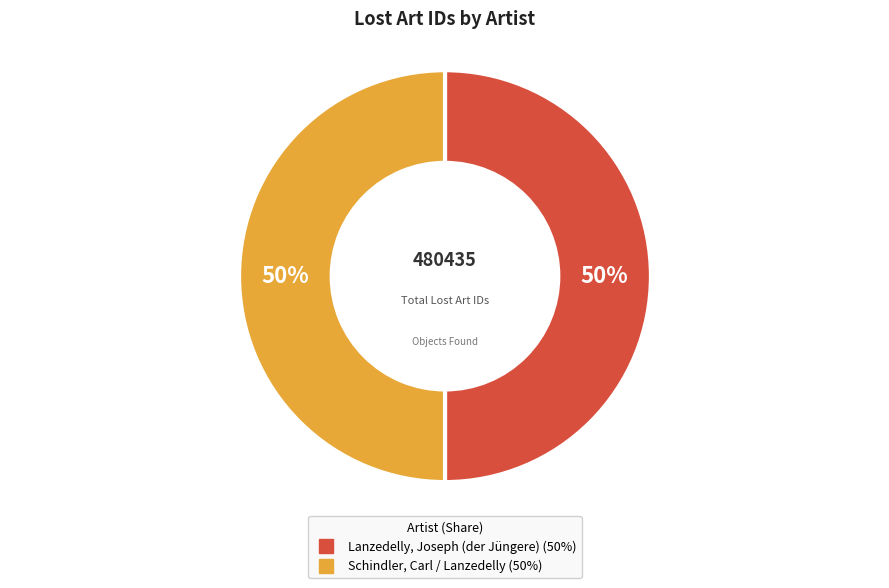

True or false: Lanzedelly, Joseph (der Jüngere) accounts for 50% of the total.

True